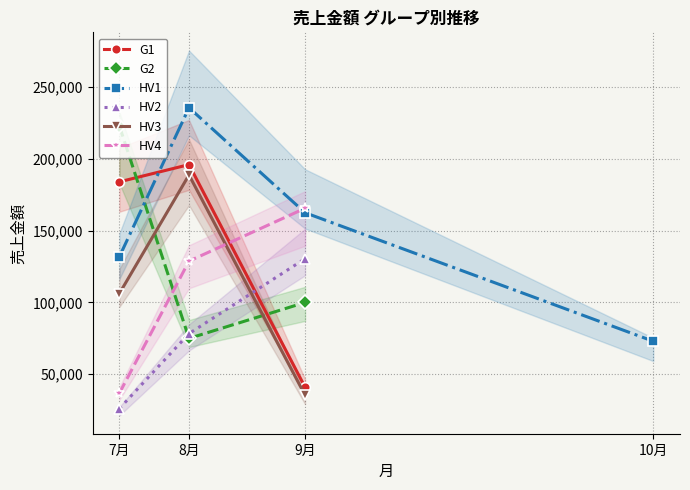

True or false: G1 and HV3 cross at least once.

False